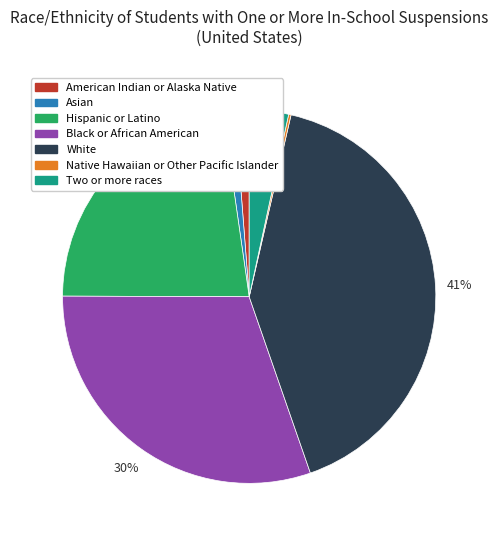

Do Hispanic or Latino and Black or African American together represent more than half of the pie?

Yes